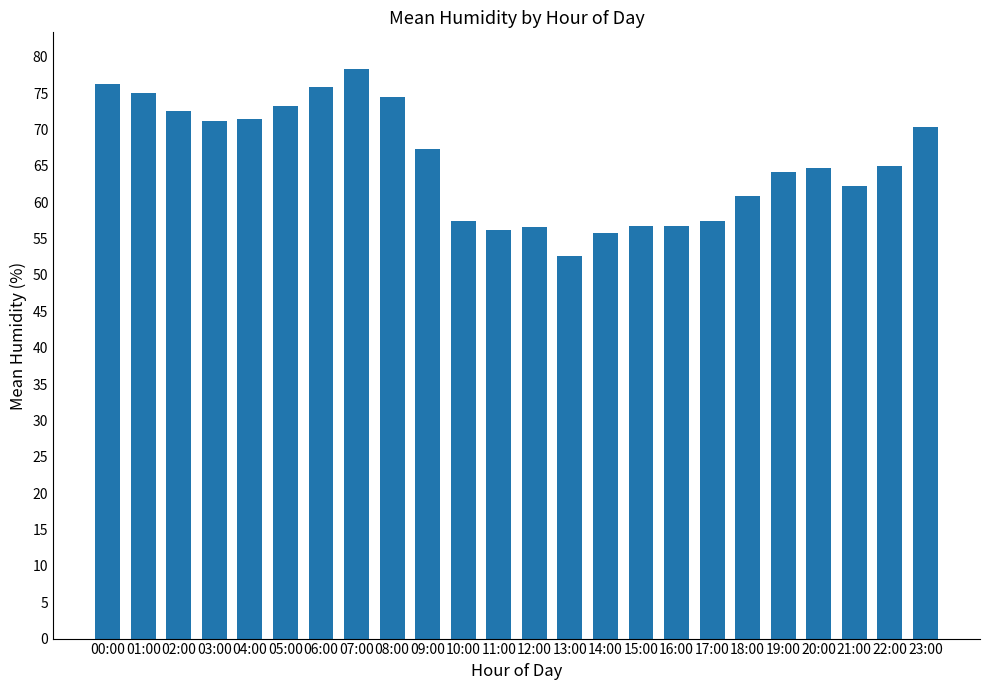

The chart shows a value of 74.5 at 08:00. True or false?

True